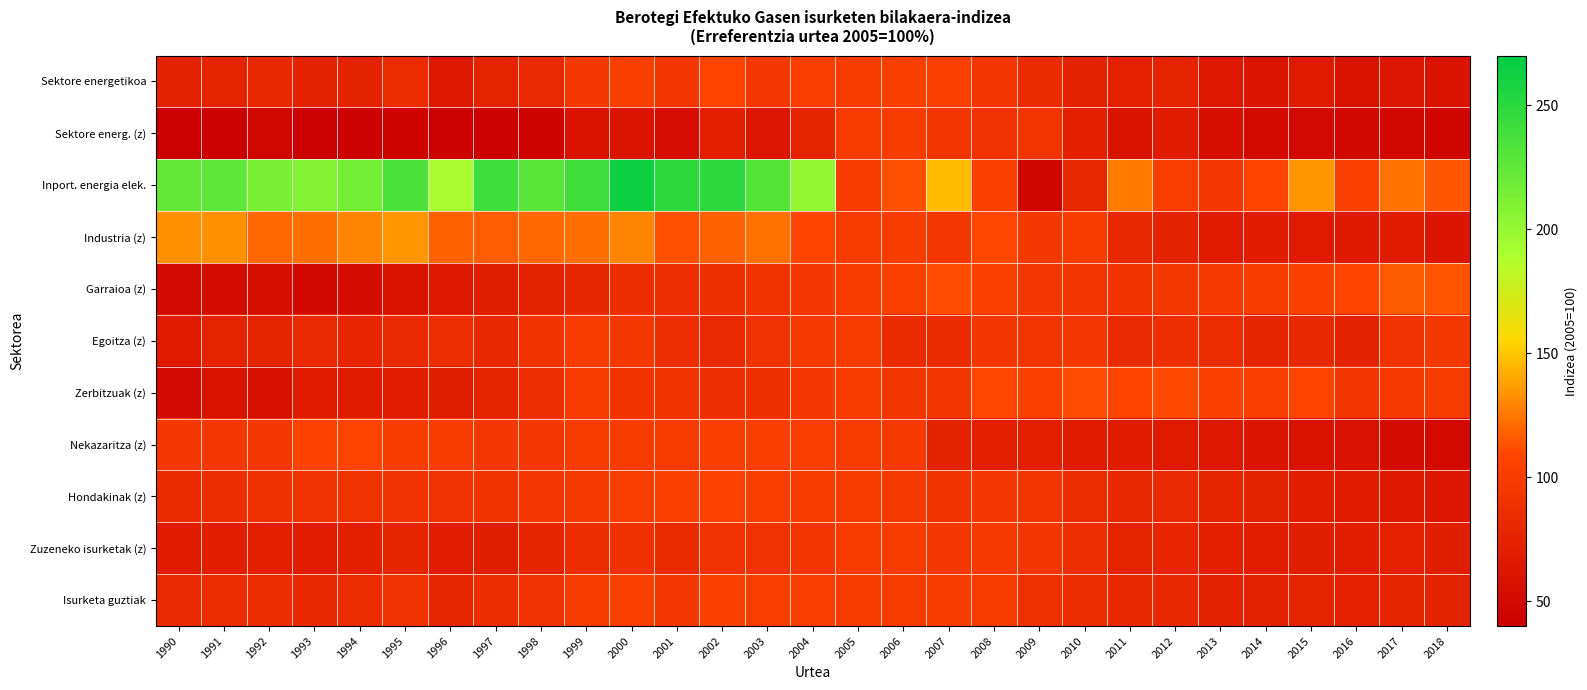

Reading left to right, what are all the values shown in this chart?

Sektore energetikoa: 1990=73.3	1991=75.3	1992=80.6	1993=73.7	1994=74.8	1995=83.2	1996=64.0	1997=75.8	1998=81.7	1999=96.6	2000=102.1	2001=93.7	2002=107.7	2003=97.2	2004=101.2	2005=100.0	2006=102.5	2007=103.8	2008=93.5	2009=82.8	2010=73.7	2011=72.8	2012=75.1	2013=63.4	2014=62.1	2015=66.4	2016=59.8	2017=63.1	2018=60.0
Sektore energ. (z): 1990=35.2	1991=37.1	1992=47.0	1993=39.6	1994=39.2	1995=45.2	1996=32.0	1997=33.9	1998=44.5	1999=60.3	2000=61.3	2001=54.4	2002=71.9	2003=63.3	2004=75.9	2005=100.0	2006=100.0	2007=93.0	2008=90.8	2009=92.2	2010=72.1	2011=59.1	2012=68.5	2013=54.8	2014=50.4	2015=49.2	2016=48.3	2017=48.1	2018=46.2
Inport. energia elek.: 1990=223.9	1991=226.3	1992=213.4	1993=208.6	1994=215.3	1995=233.6	1996=190.2	1997=241.1	1998=228.4	1999=240.1	2000=263.4	2001=249.2	2002=249.0	2003=231.2	2004=201.1	2005=100.0	2006=112.7	2007=146.4	2008=104.3	2009=45.5	2010=80.2	2011=126.7	2012=101.5	2013=97.3	2014=108.1	2015=134.7	2016=105.0	2017=122.7	2018=114.6
Industria (z): 1990=132.7	1991=133.3	1992=120.6	1993=122.4	1994=129.3	1995=134.5	1996=117.5	1997=116.8	1998=120.7	1999=122.1	2000=129.3	2001=112.6	2002=118.1	2003=123.4	2004=108.9	2005=100.0	2006=99.7	2007=95.6	2008=109.4	2009=96.0	2010=101.0	2011=80.2	2012=73.2	2013=66.1	2014=67.0	2015=66.3	2016=65.3	2017=67.9	2018=62.3
Garraioa (z): 1990=49.8	1991=52.2	1992=54.4	1993=48.3	1994=52.4	1995=58.2	1996=64.1	1997=70.8	1998=74.7	1999=79.0	2000=85.2	2001=86.1	2002=88.5	2003=92.0	2004=95.7	2005=100.0	2006=103.9	2007=111.0	2008=104.3	2009=96.3	2010=92.8	2011=91.4	2012=96.4	2013=97.6	2014=100.9	2015=104.4	2016=109.2	2017=116.2	2018=114.5
Egoitza (z): 1990=66.8	1991=75.1	1992=75.0	1993=82.1	1994=78.3	1995=81.5	1996=87.5	1997=80.4	1998=91.5	1999=100.0	2000=95.9	2001=86.8	2002=81.6	2003=89.9	2004=98.3	2005=100.0	2006=82.6	2007=83.0	2008=93.5	2009=92.4	2010=94.1	2011=82.1	2012=86.1	2013=83.4	2014=75.7	2015=80.8	2016=73.4	2017=90.9	2018=96.3
Zerbitzuak (z): 1990=49.5	1991=58.2	1992=56.1	1993=66.6	1994=66.3	1995=69.5	1996=70.8	1997=76.5	1998=87.4	1999=98.6	2000=91.6	2001=92.1	2002=87.0	2003=87.8	2004=97.0	2005=100.0	2006=93.5	2007=93.2	2008=109.3	2009=104.5	2010=111.3	2011=107.5	2012=110.6	2013=105.4	2014=101.2	2015=107.5	2016=92.8	2017=97.7	2018=99.7
Nekazaritza (z): 1990=96.2	1991=94.7	1992=94.2	1993=106.1	1994=107.5	1995=99.7	1996=100.1	1997=96.5	1998=96.3	1999=99.7	2000=100.6	2001=99.1	2002=102.8	2003=102.2	2004=101.3	2005=100.0	2006=97.9	2007=74.6	2008=71.9	2009=71.8	2010=68.5	2011=67.4	2012=66.6	2013=64.1	2014=61.6	2015=60.0	2016=57.1	2017=53.4	2018=50.3
Hondakinak (z): 1990=83.1	1991=85.5	1992=88.9	1993=90.2	1994=89.5	1995=90.1	1996=90.4	1997=92.1	1998=95.3	1999=97.6	2000=101.3	2001=103.9	2002=105.7	2003=102.8	2004=101.0	2005=100.0	2006=97.8	2007=91.5	2008=96.5	2009=92.2	2010=83.6	2011=80.3	2012=81.7	2013=77.5	2014=74.3	2015=70.5	2016=67.4	2017=63.7	2018=63.1
Zuzeneko isurketak (z): 1990=68.5	1991=70.5	1992=71.8	1993=69.2	1994=71.5	1995=76.2	1996=69.1	1997=71.0	1998=77.6	1999=85.5	2000=89.0	2001=82.5	2002=90.7	2003=89.8	2004=92.3	2005=100.0	2006=99.8	2007=96.6	2008=98.3	2009=93.4	2010=86.0	2011=75.2	2012=78.5	2013=71.6	2014=70.3	2015=70.6	2016=70.3	2017=72.9	2018=70.6
Isurketa guztiak: 1990=81.6	1991=83.7	1992=83.7	1993=81.0	1994=83.6	1995=89.4	1996=79.3	1997=85.3	1998=90.3	1999=98.5	2000=103.7	2001=96.5	2002=104.0	2003=101.7	2004=101.5	2005=100.0	2006=100.9	2007=100.8	2008=98.8	2009=89.3	2010=85.5	2011=79.6	2012=80.4	2013=73.7	2014=73.5	2015=76.0	2016=73.2	2017=77.1	2018=74.3